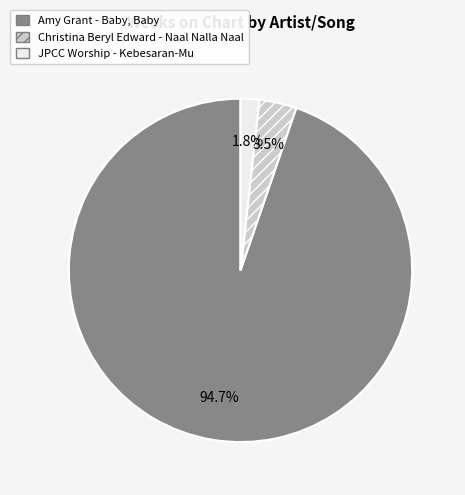

Which has a higher value, Amy Grant - Baby, Baby or Christina Beryl Edward - Naal Nalla Naal?

Amy Grant - Baby, Baby